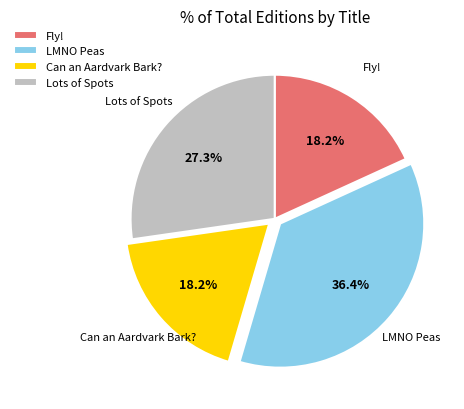

To the nearest percent, what percentage of the pie is LMNO Peas?

36%